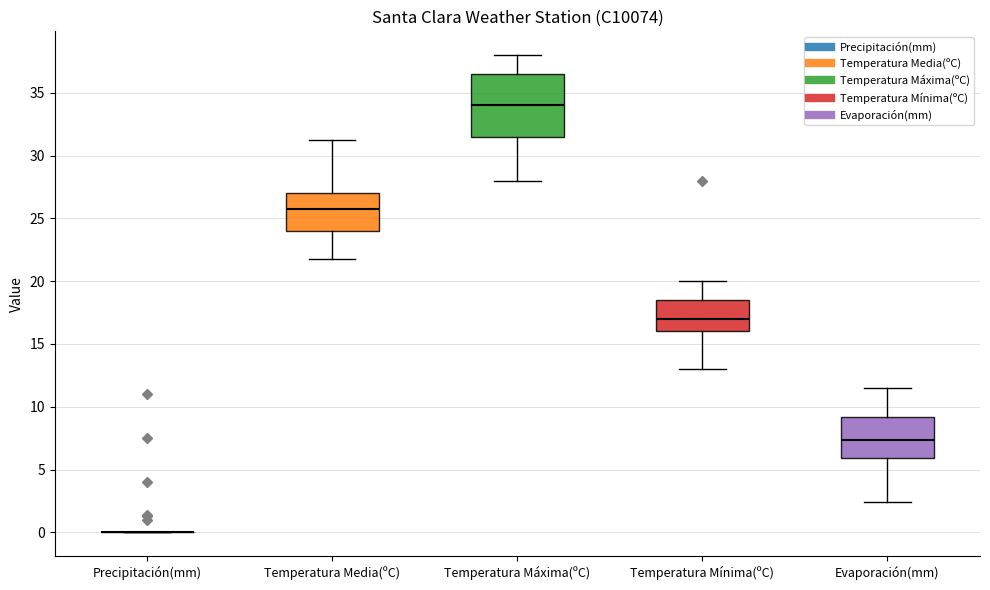

Where does the median line of the box for Temperatura Media(ºC) sit on the y-axis? The values are not printed on the chart, so give them approximately, as read against the axis.

26.0